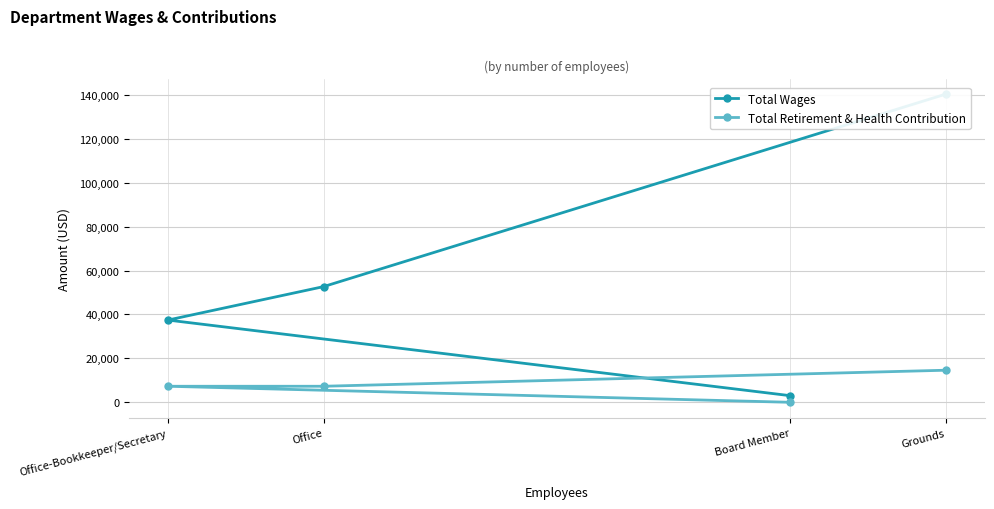

True or false: Total Retirement & Health Contribution and Total Wages cross at least once.

False